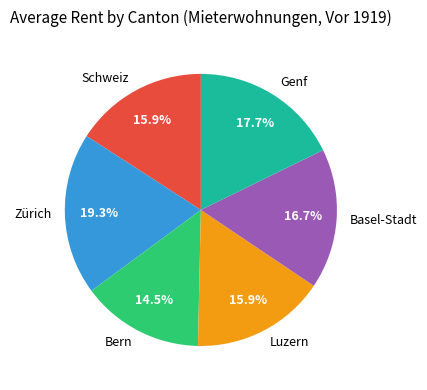

Which category has the biggest portion of the pie?

Zürich